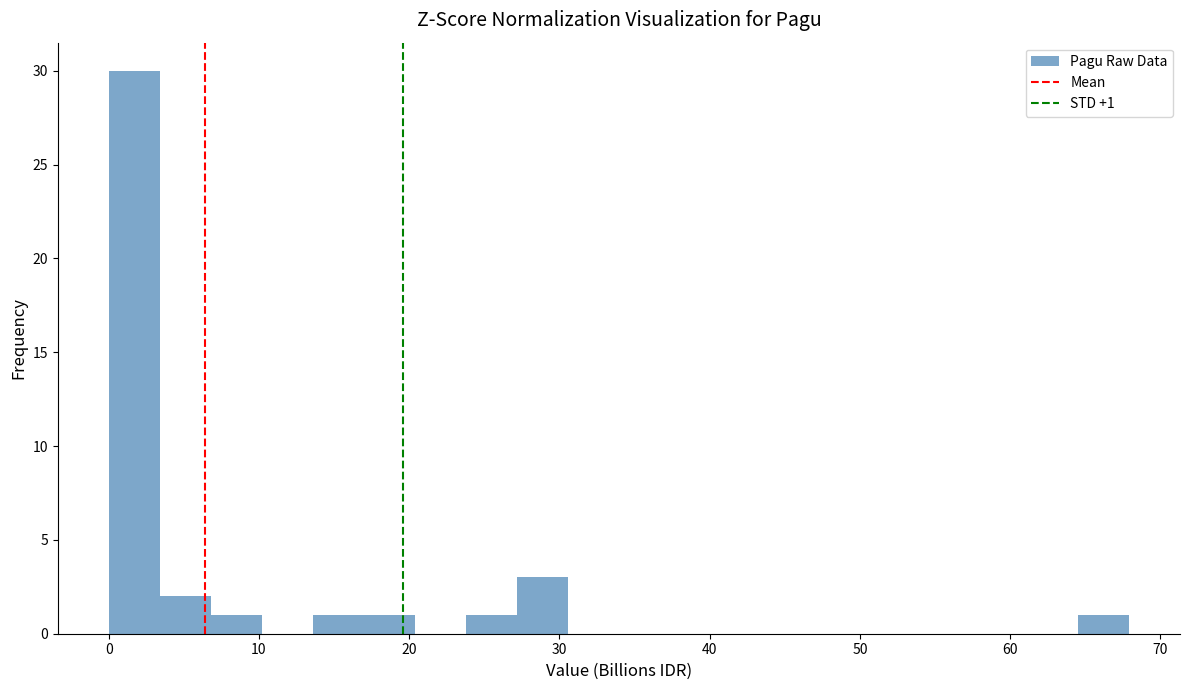

Read against the x-axis, roughly where is the centre of the tallest bar?

2